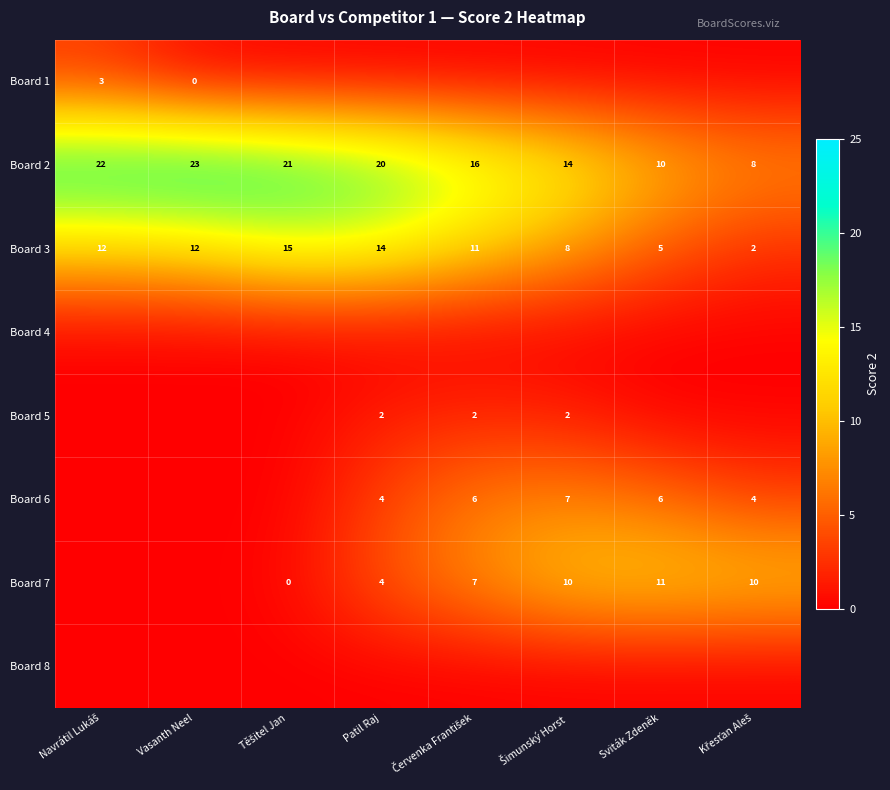

The Board 7 series shows 11 at Sviták Zdeněk. True or false?

True